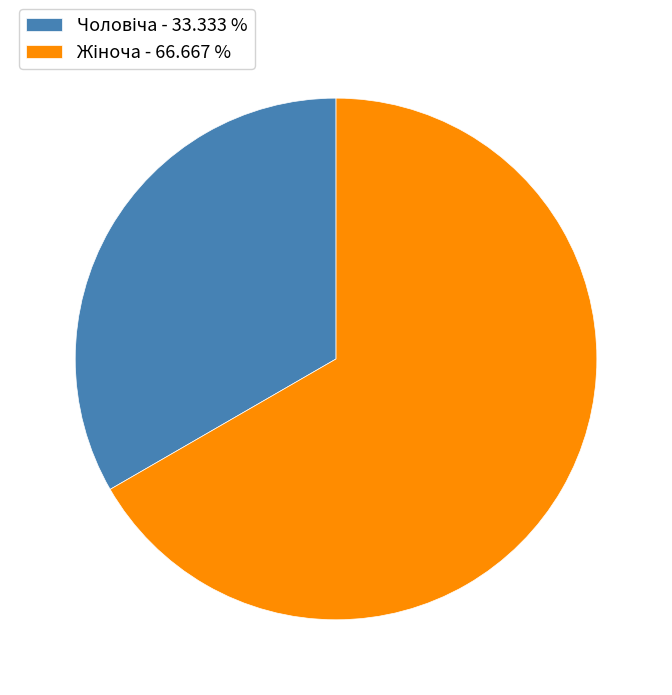

Is there any slice that represents more than half of the pie?

Yes